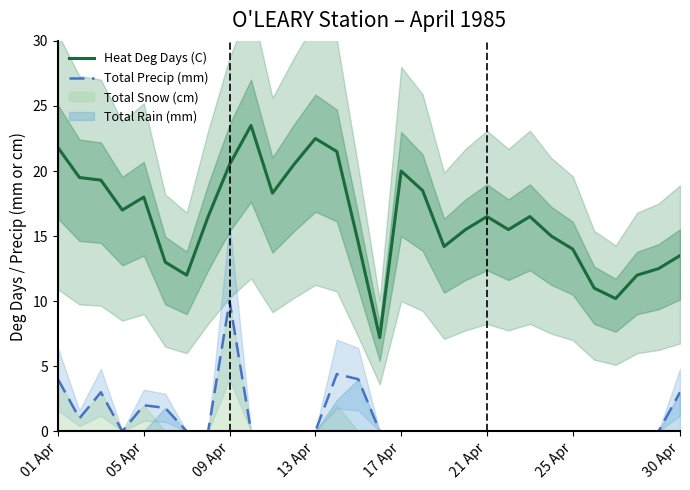

The value of Heat Deg Days (C) at 09 Apr is 10.3. True or false?

False